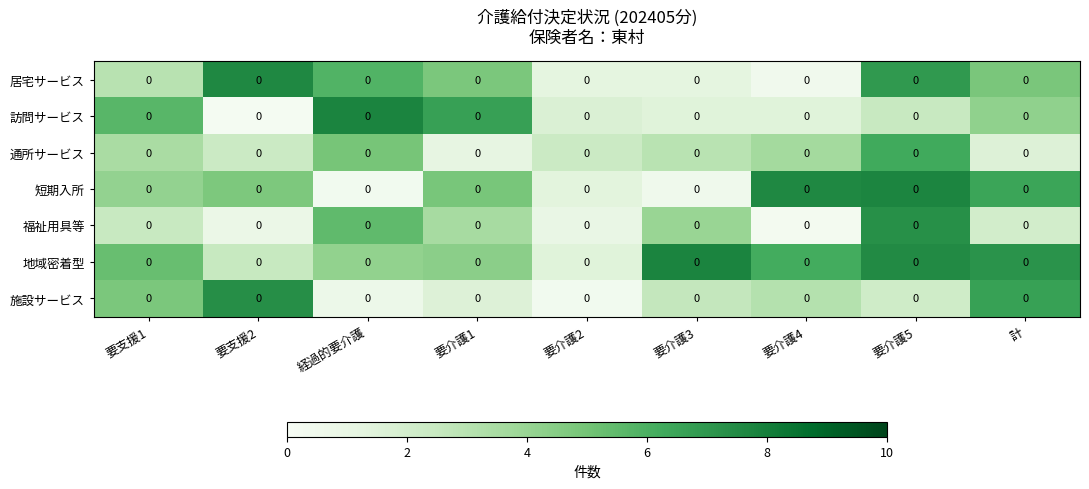

Is it true that 訪問サービス equals 6.1 at 計?

False